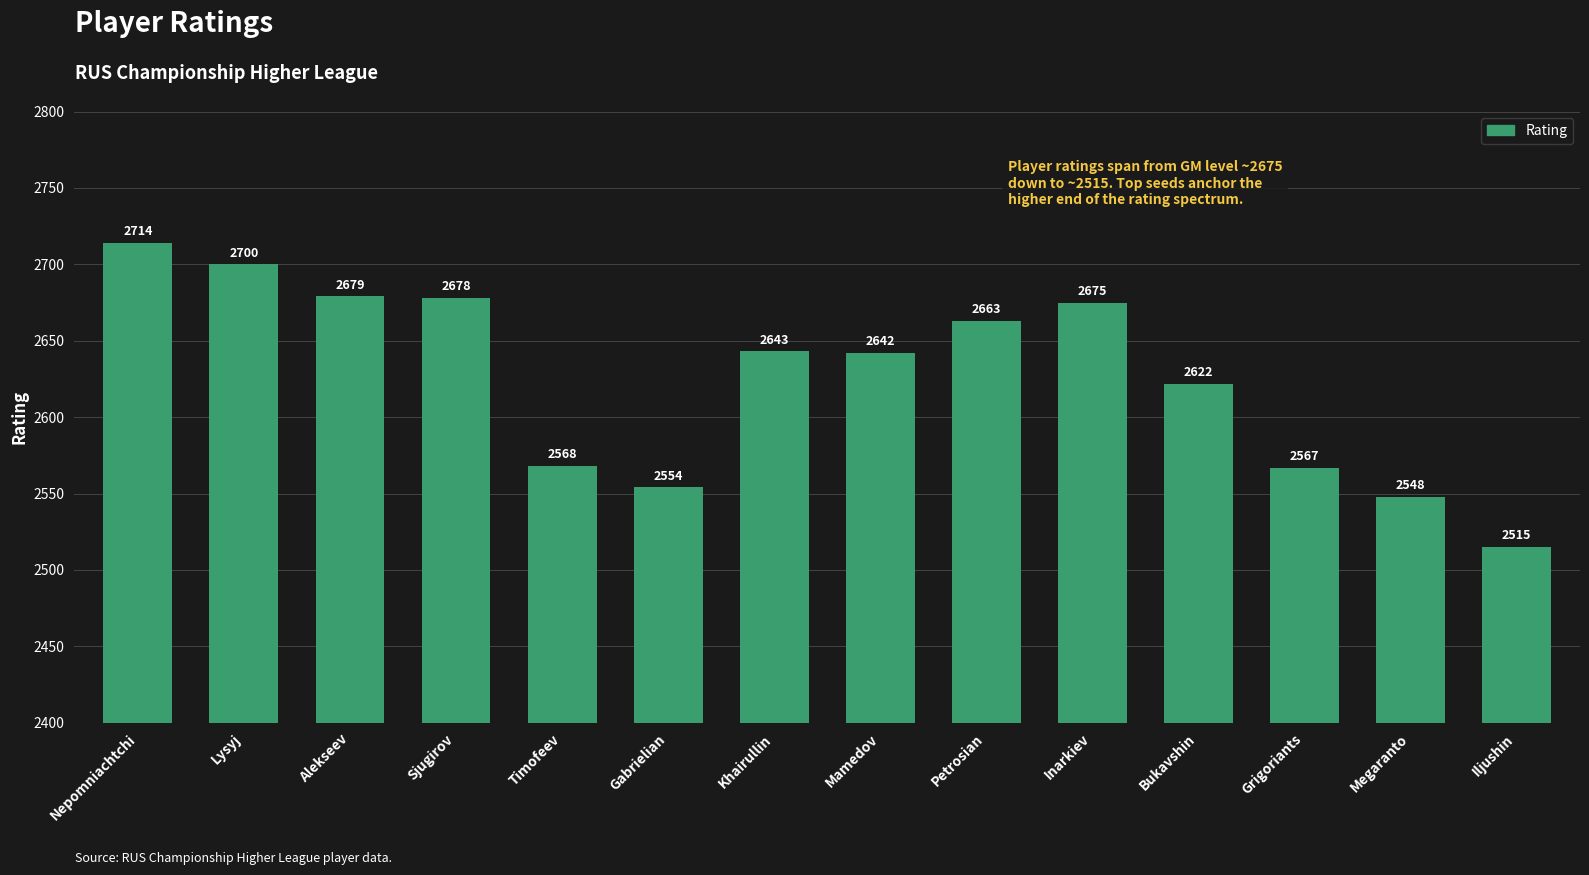

Rank the categories by value from lowest to highest.

Iljushin, Megaranto, Gabrielian, Grigoriants, Timofeev, Bukavshin, Mamedov, Khairullin, Petrosian, Inarkiev, Sjugirov, Alekseev, Lysyj, Nepomniachtchi